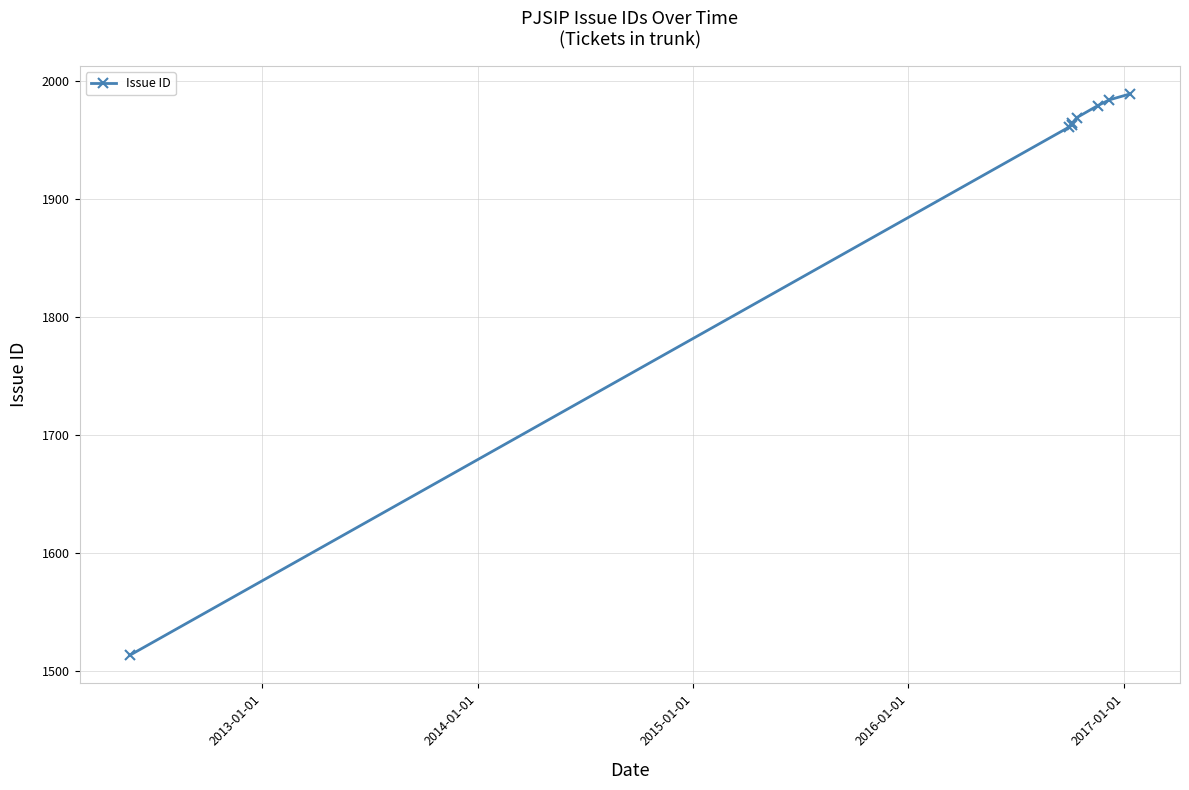

Does the chart display data point markers on the line(s)?

Yes